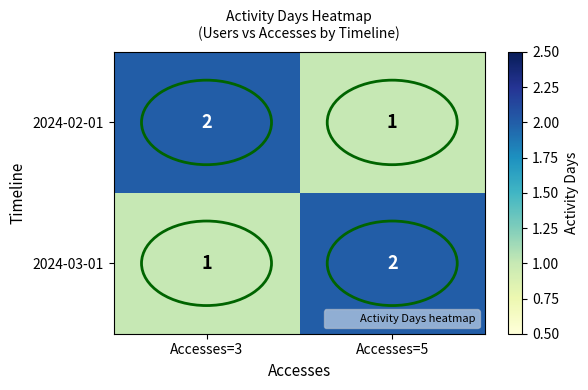

The value of 2024-03-01 at Accesses=5 is 2. True or false?

True